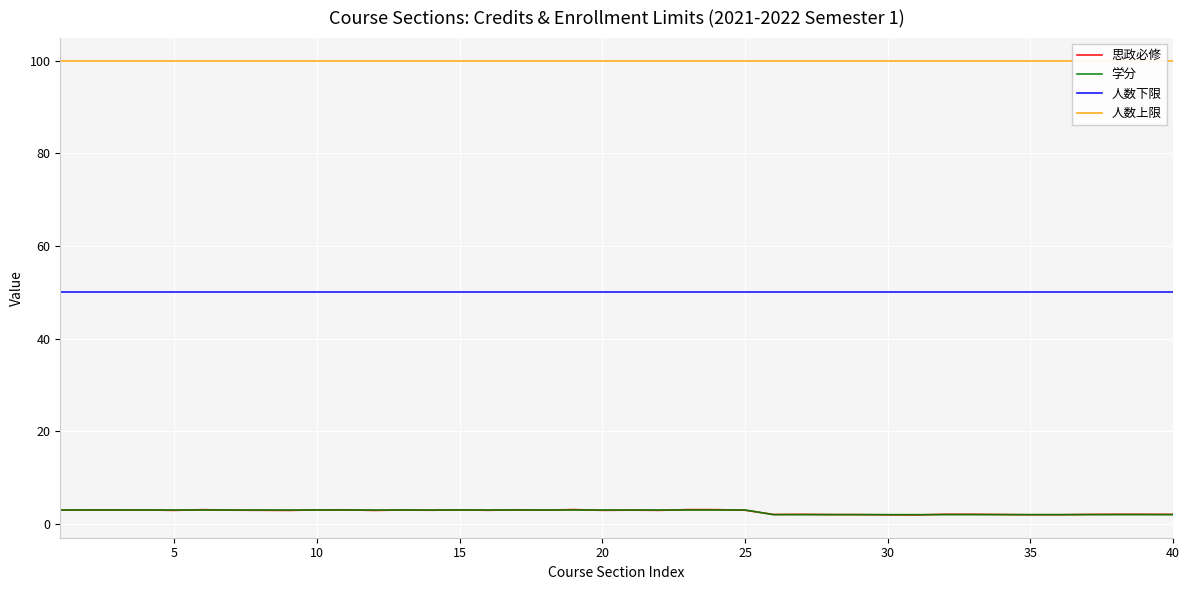

True or false: 人数下限 has a value of 66.4 at 35.

False